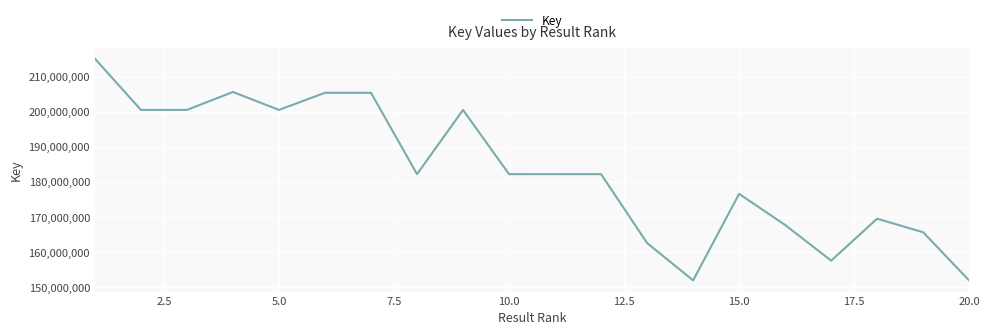

What is the minimum value shown in the chart?

151929327